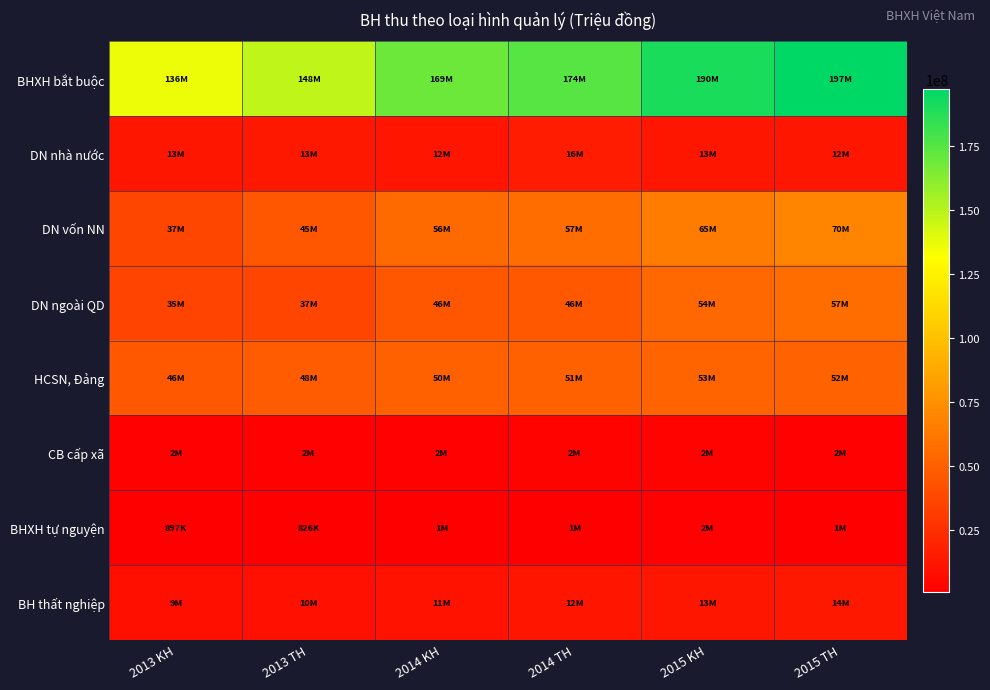

Reading left to right, extract all data points from this chart.

BHXH bắt buộc: 2013 KH=136028000.0	2013 TH=147549390.5	2014 KH=169374318.6	2014 TH=174489579.3	2015 KH=190452535.0	2015 TH=197450474.0
DN nhà nước: 2013 KH=12617361.0	2013 TH=13279596.0	2014 KH=12275645.0	2014 TH=15949325.8	2015 KH=12870432.0	2015 TH=12354866.0
DN vốn NN: 2013 KH=37435023.0	2013 TH=45377888.1	2014 KH=55764731.0	2014 TH=56738042.0	2015 KH=64947592.0	2015 TH=69802934.0
DN ngoài QD: 2013 KH=35409019.0	2013 TH=36578386.7	2014 KH=46100163.0	2014 TH=46369171.0	2015 KH=54093684.0	2015 TH=57293559.0
HCSN, Đảng: 2013 KH=46440862.0	2013 TH=48310467.3	2014 KH=50318123.4	2014 TH=50847268.1	2015 KH=52565710.0	2015 TH=52036587.0
CB cấp xã: 2013 KH=2220754.0	2013 TH=2331086.8	2014 KH=2338237.2	2014 TH=2376739.1	2015 KH=2436645.0	2015 TH=2156223.0
BHXH tự nguyện: 2013 KH=897000.0	2013 TH=825704.5	2014 KH=1429681.0	2014 TH=1121800.0	2015 KH=1951027.0	2015 TH=1207048.0
BH thất nghiệp: 2013 KH=8712000.0	2013 TH=9710342.4	2014 KH=11420000.0	2014 TH=11861432.9	2015 KH=13112716.0	2015 TH=13517883.8